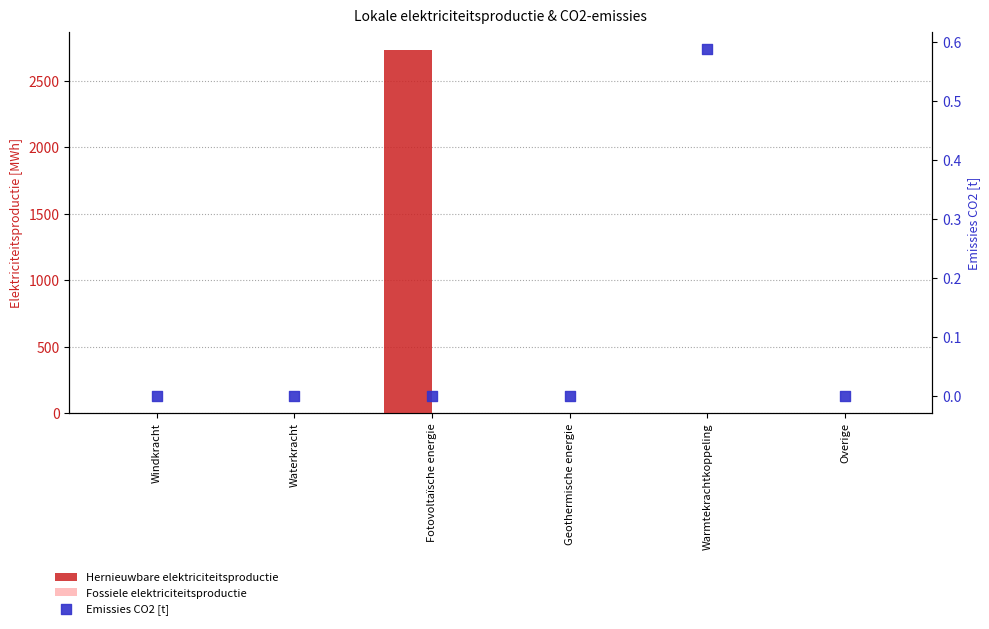

At which category is the sum across all series the highest?

Fotovoltaïsche energie